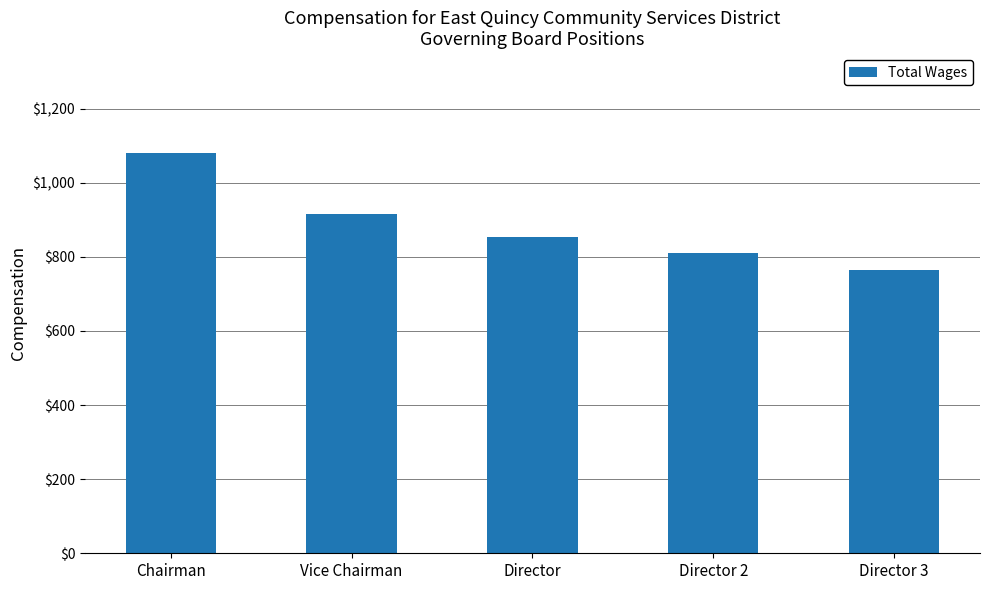

List the labels in order of value, smallest first.

Director 3, Director 2, Director, Vice Chairman, Chairman